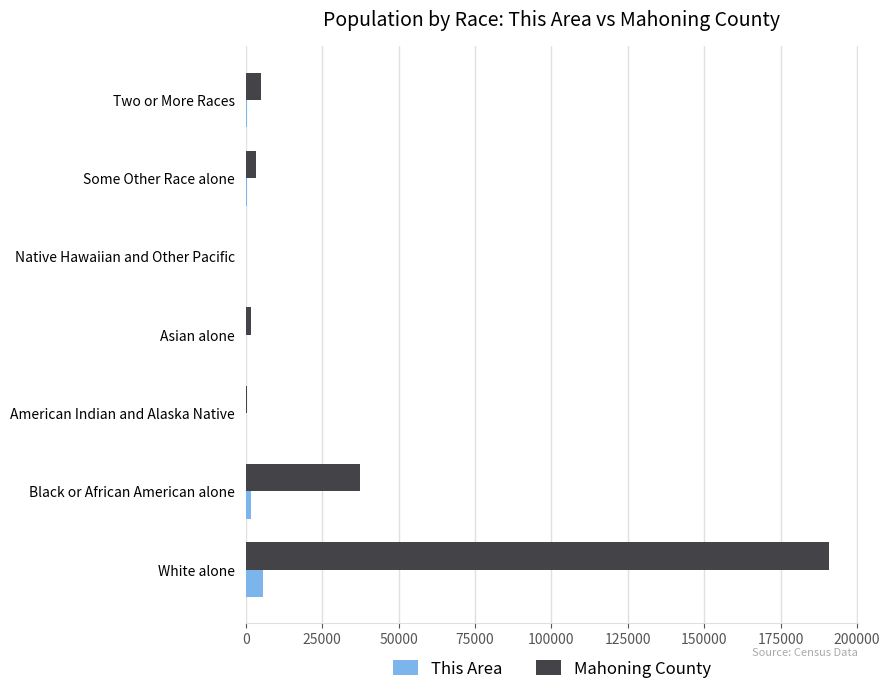

True or false: Mahoning County has a value of 290452 at White alone.

False